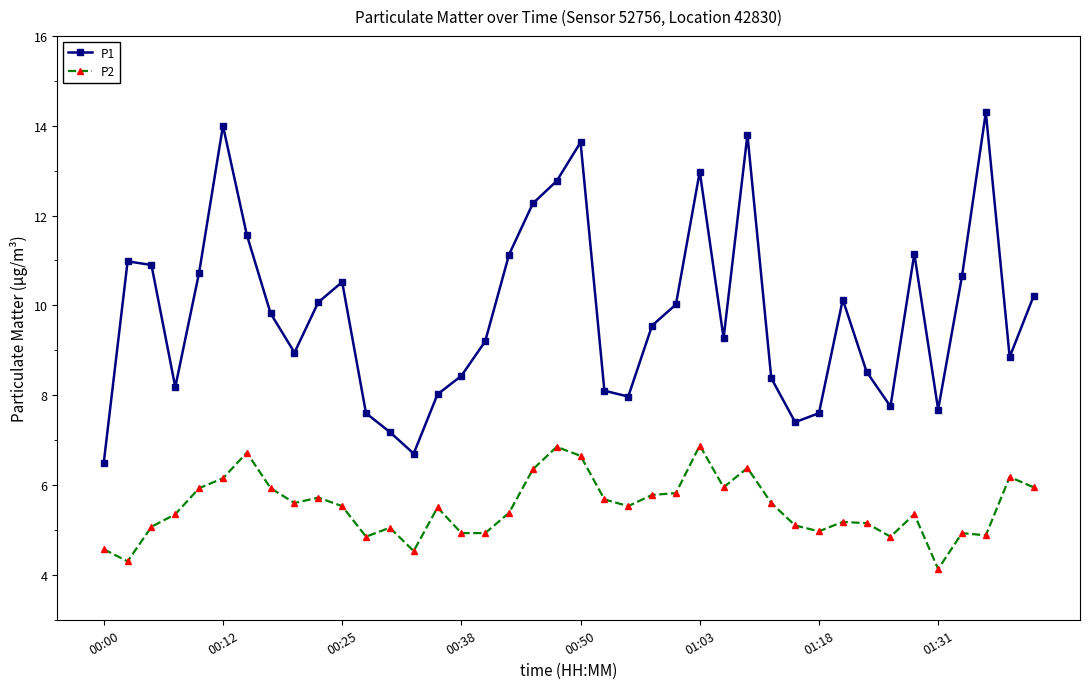

List the series in order of their overall mean, highest first.

P1, P2